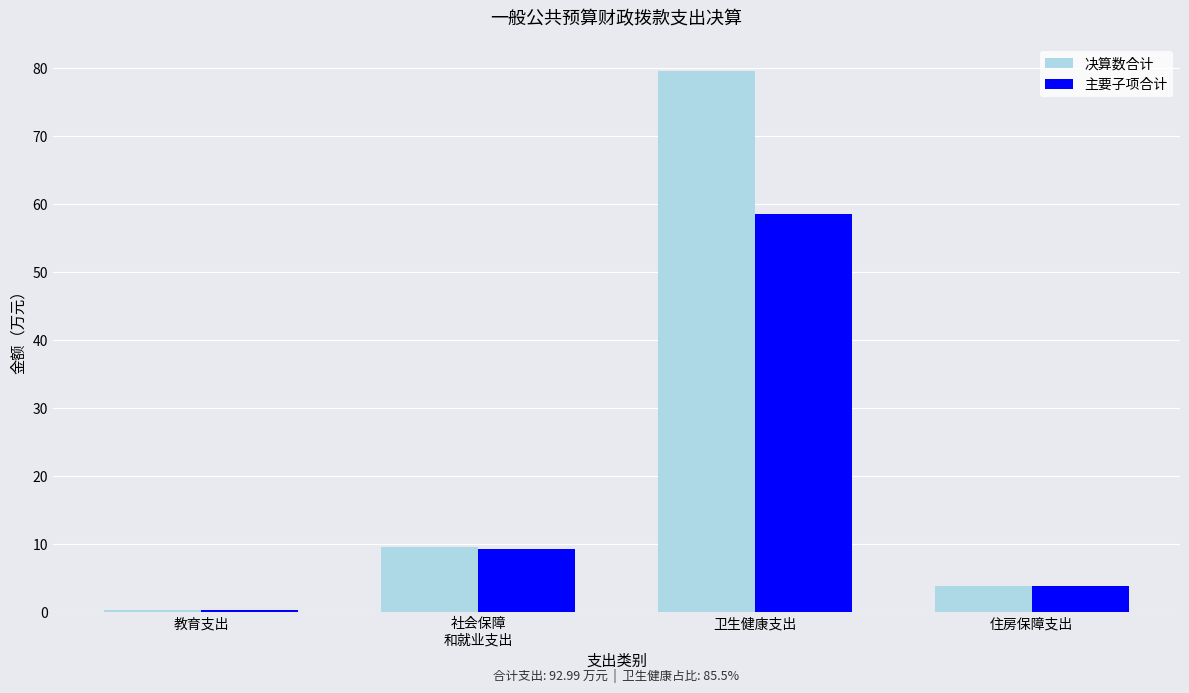

What are all the series names shown in the legend?

决算数合计, 主要子项合计